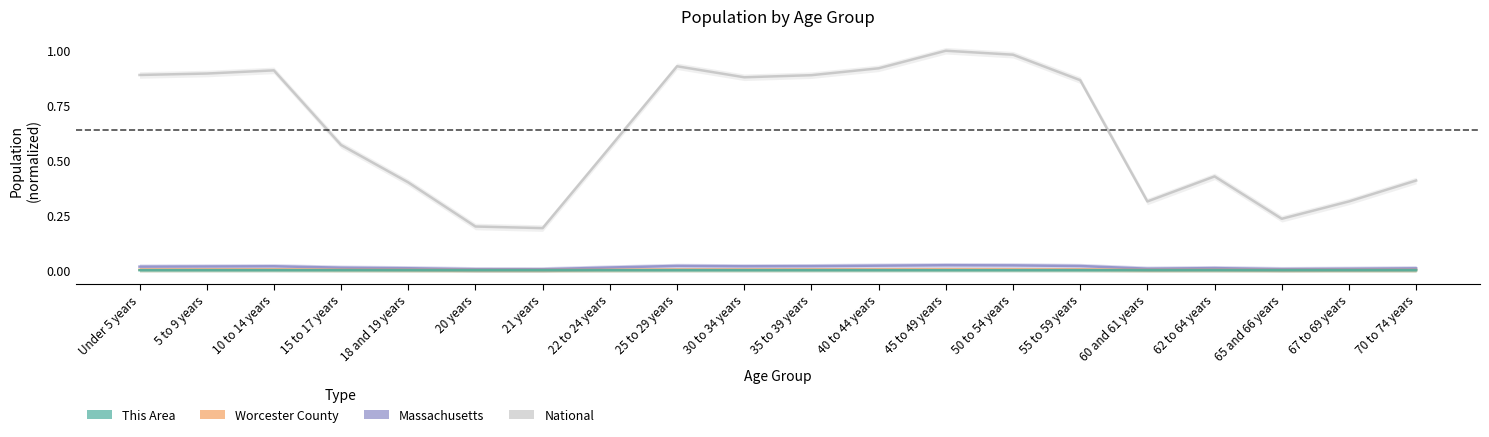

The Massachusetts series shows 0.0 at 67 to 69 years. True or false?

False